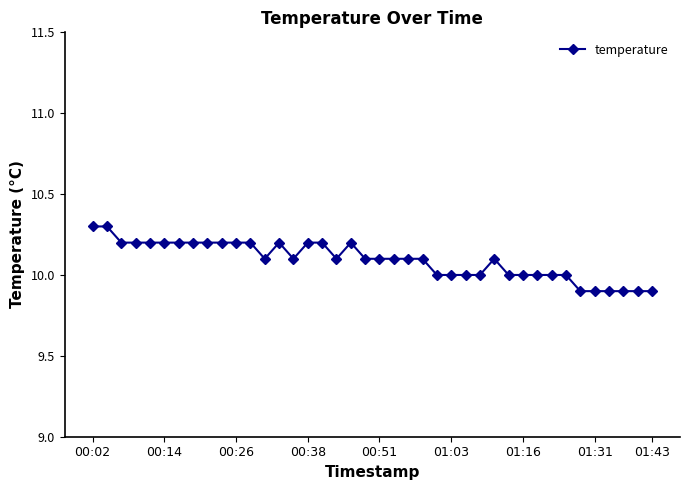

What is the difference between the second highest and minimum values?

0.4